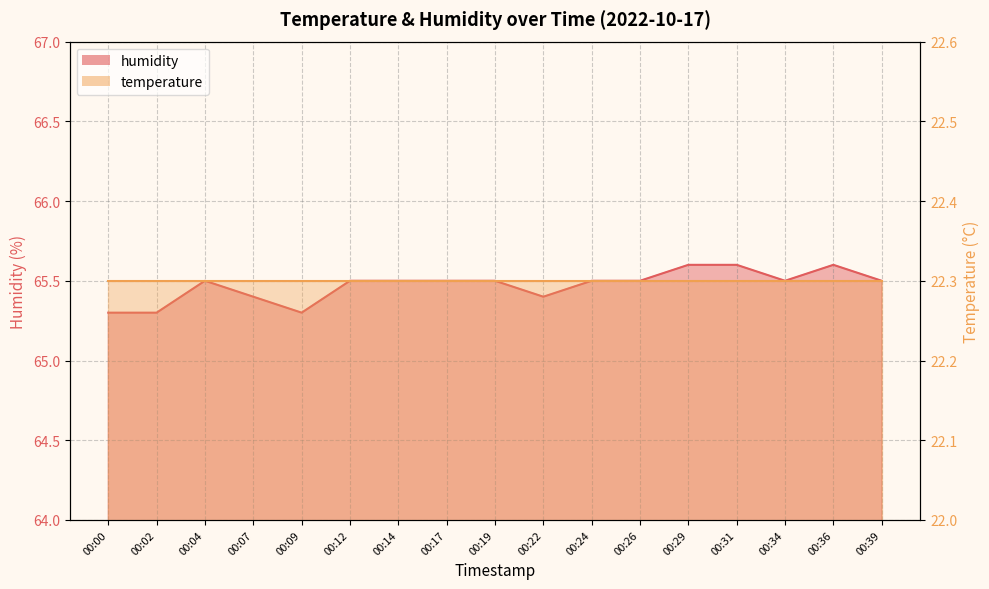

Where is the first local maximum?

00:04